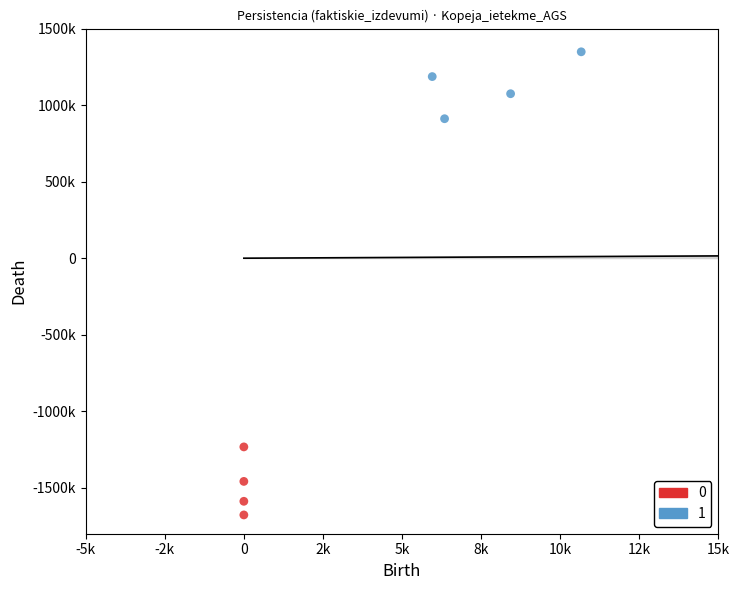

What are all the series names shown in the legend?

0, 1